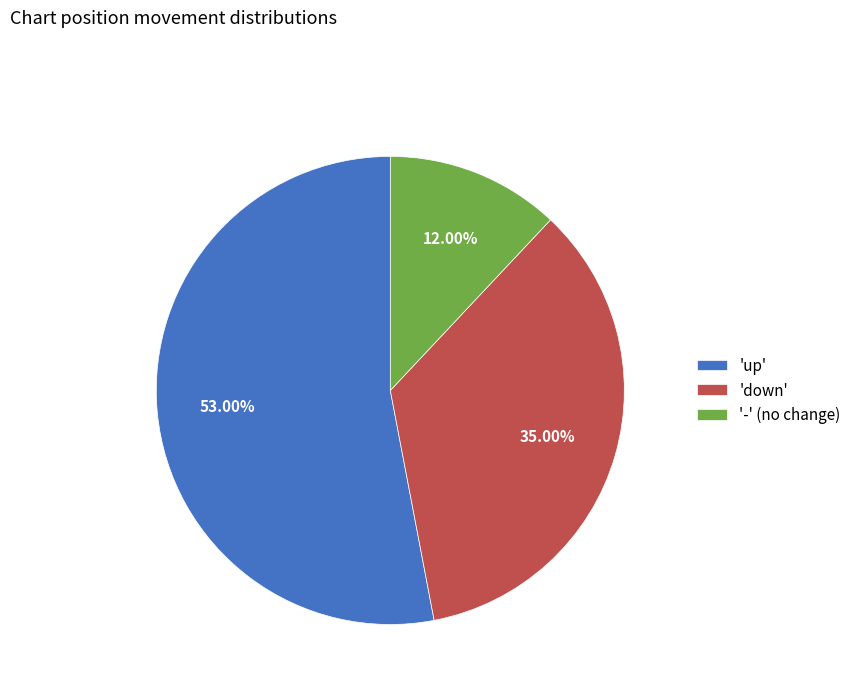

Which slice is the smallest?

'-' (no change)